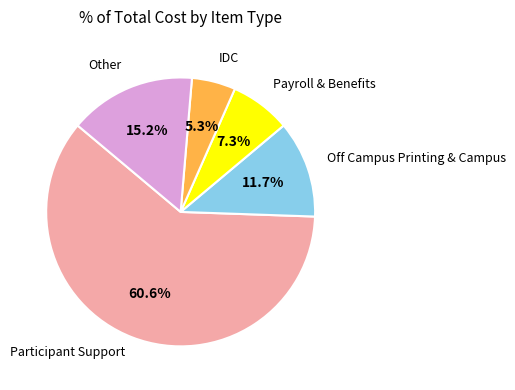

Is there a majority slice in this chart?

Yes